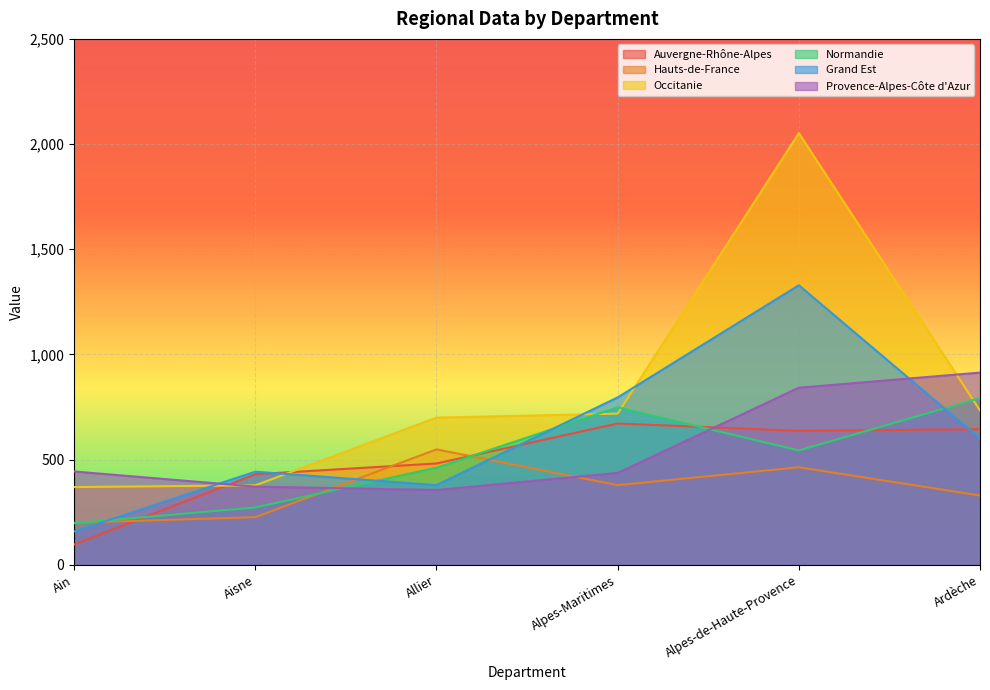

Which series has the largest total across all categories?

Occitanie